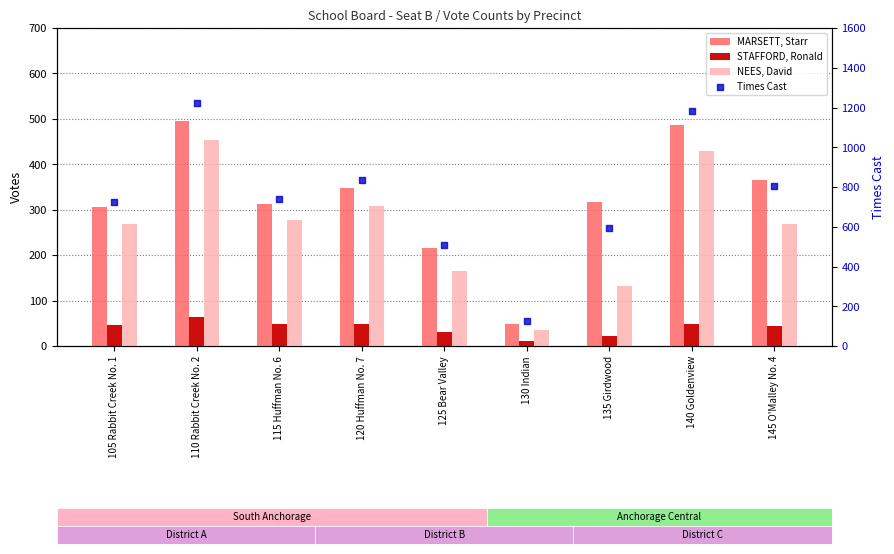

What are all the series names shown in the legend?

MARSETT, Starr, STAFFORD, Ronald, NEES, David, Times Cast